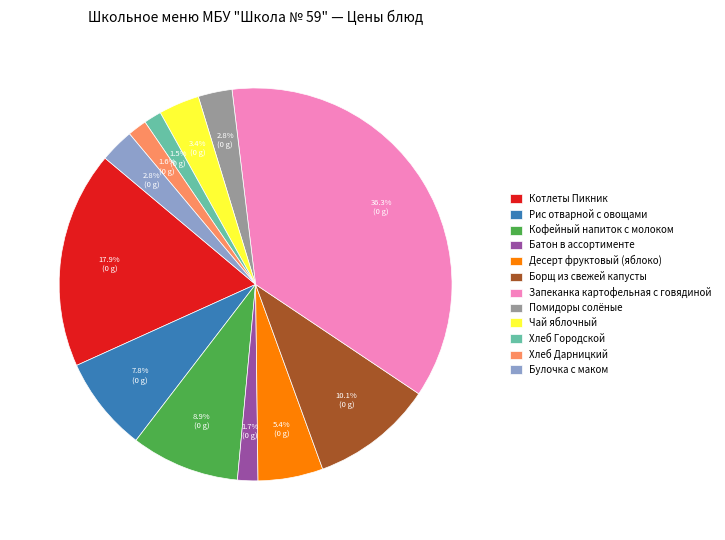

How many segments does this pie chart have?

12